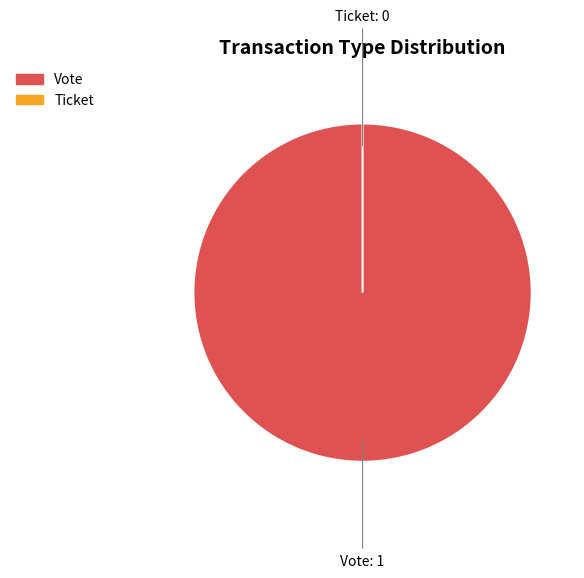

To the nearest percent, what is the combined percentage of Vote and Ticket?

100%